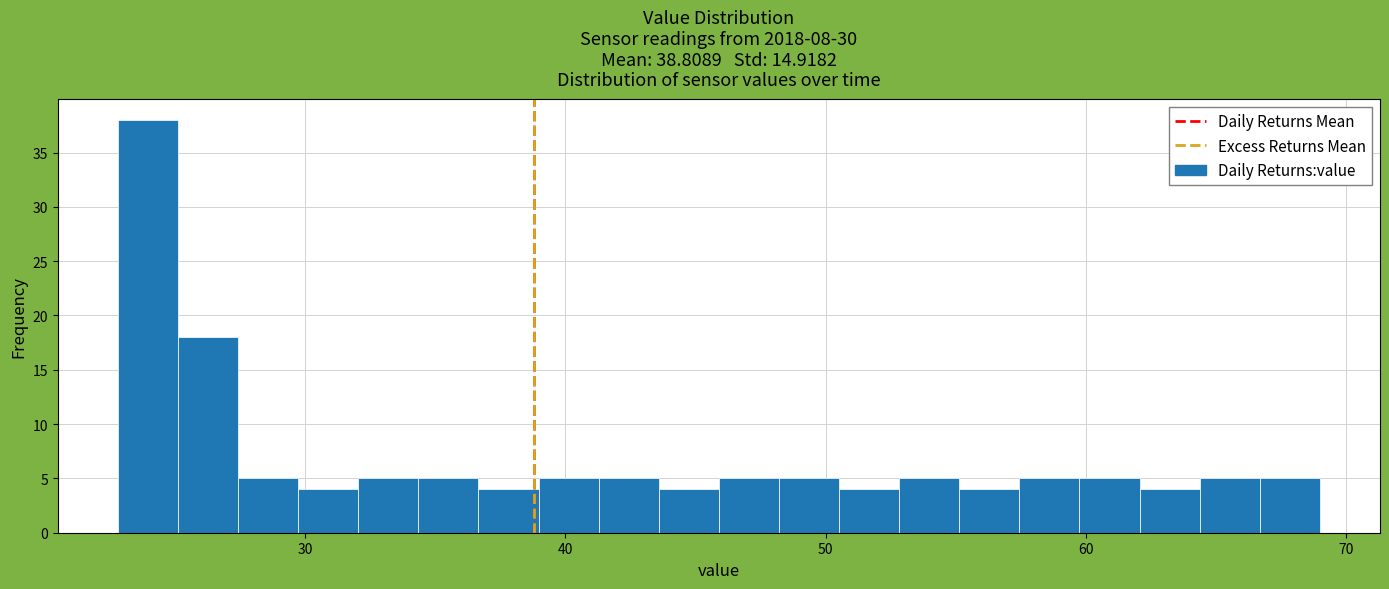

Read against the x-axis, roughly where is the centre of the tallest bar?

24